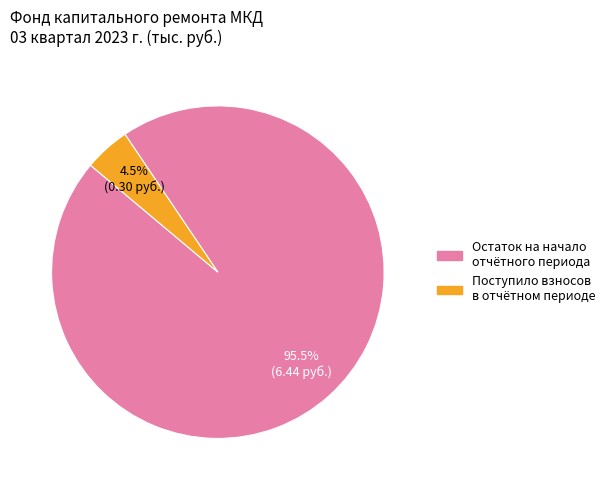

Does any single category account for the majority?

Yes